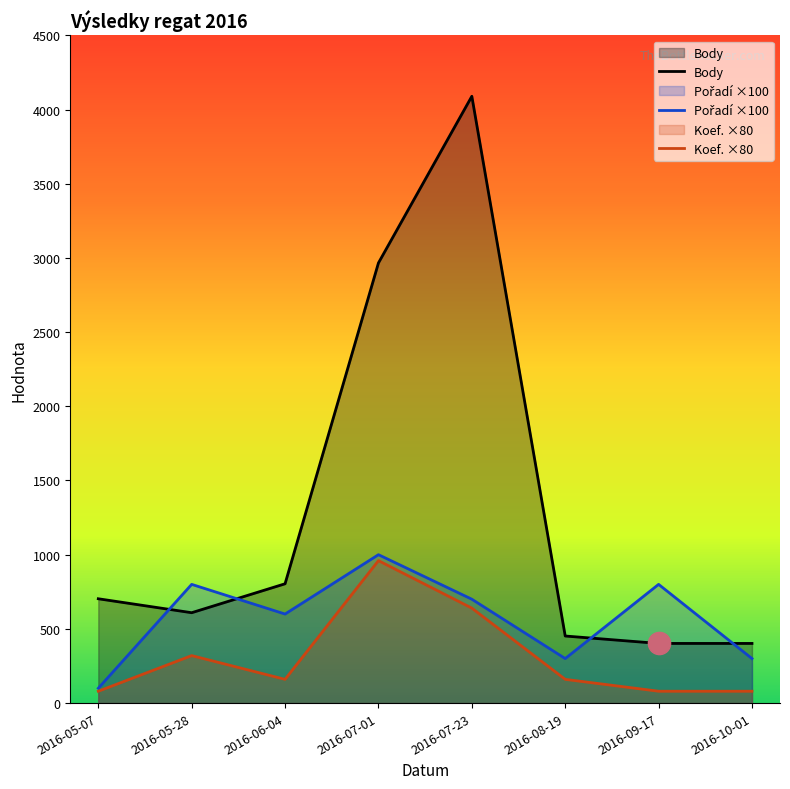

What is the minimum value shown in the chart?

80